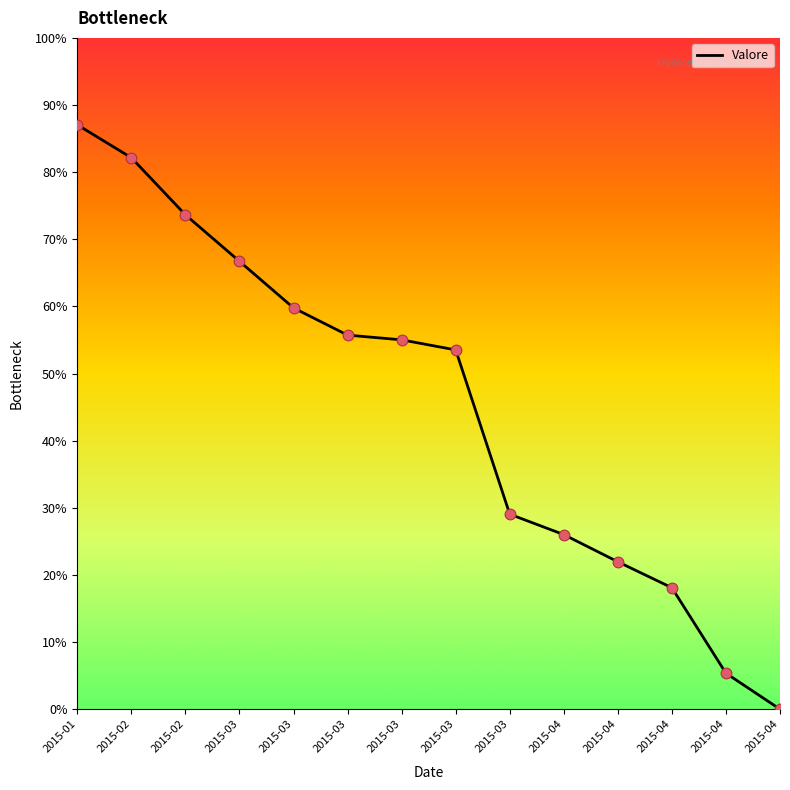

What is the change in value from 2015-03 to 2015-03?

-6.3